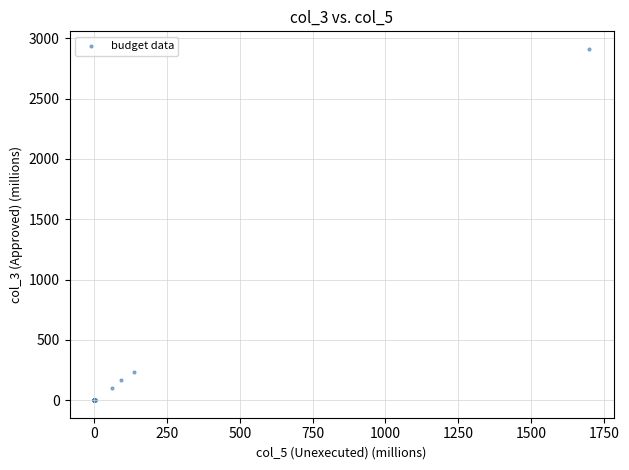

What Y value in the scatter plot is closest to 1456?

234.4